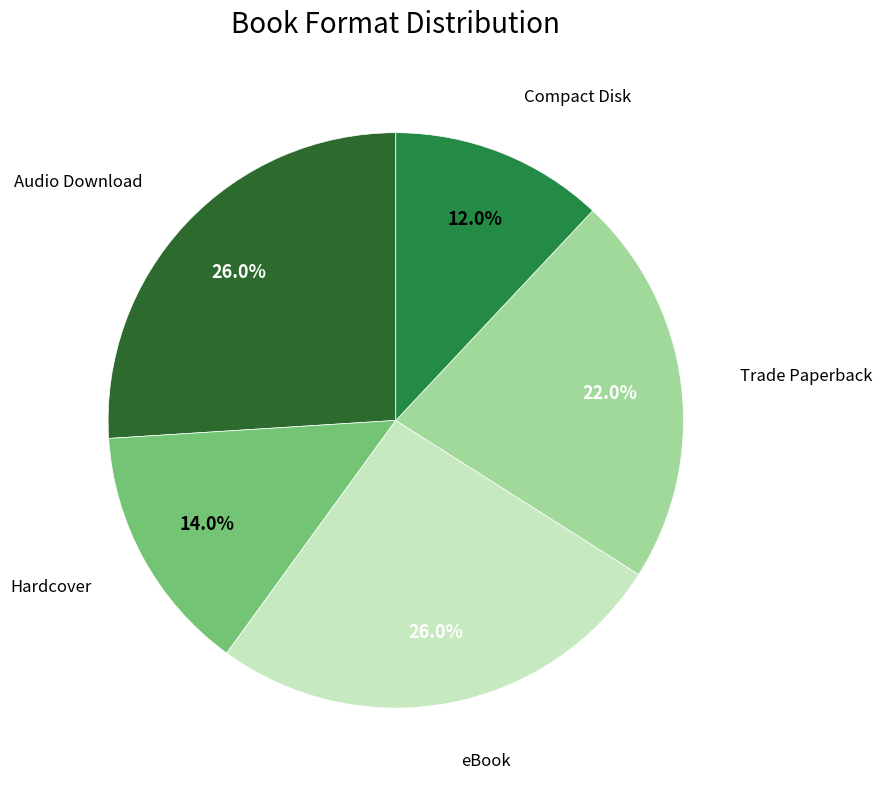

Does any single category account for the majority?

No